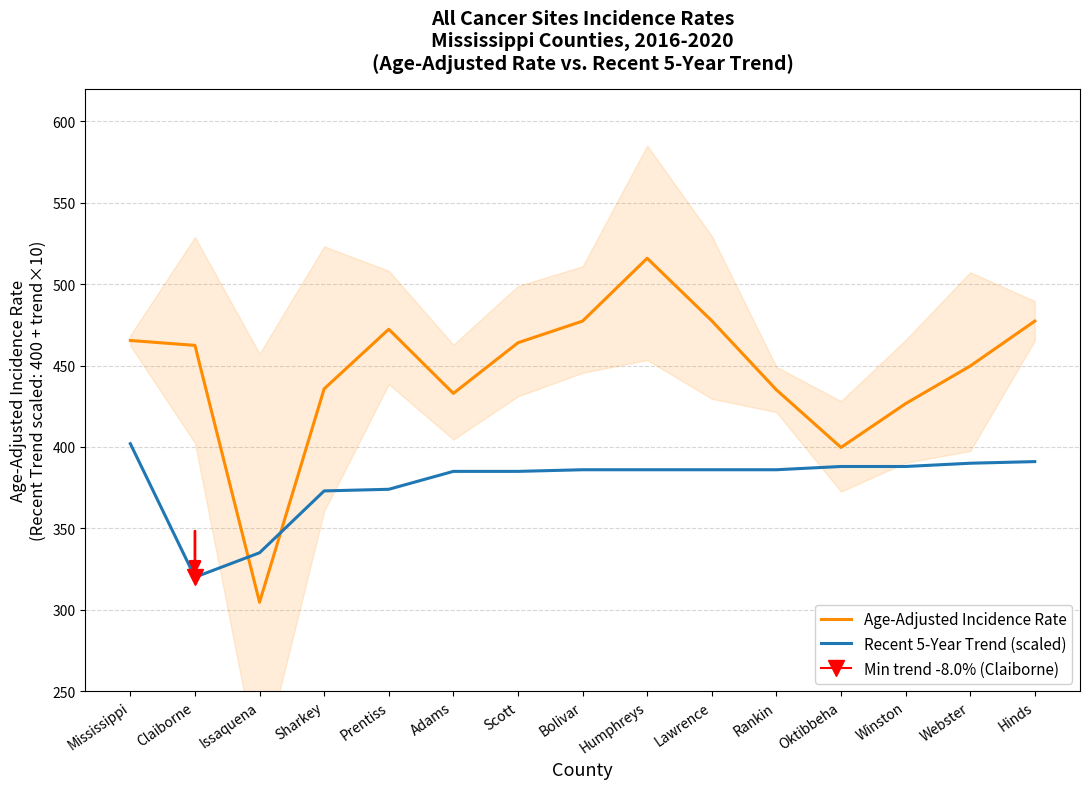

At which label is Recent 5-Year Trend (scaled) closest to 361?

Sharkey